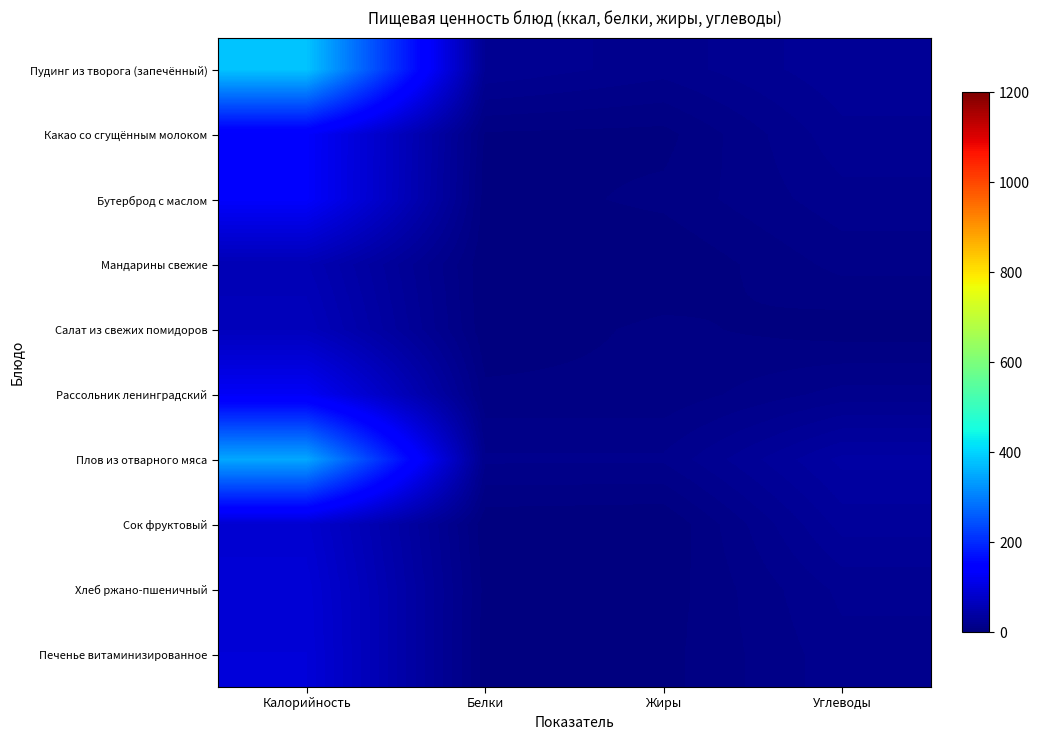

Count the number of data series in this chart.

10